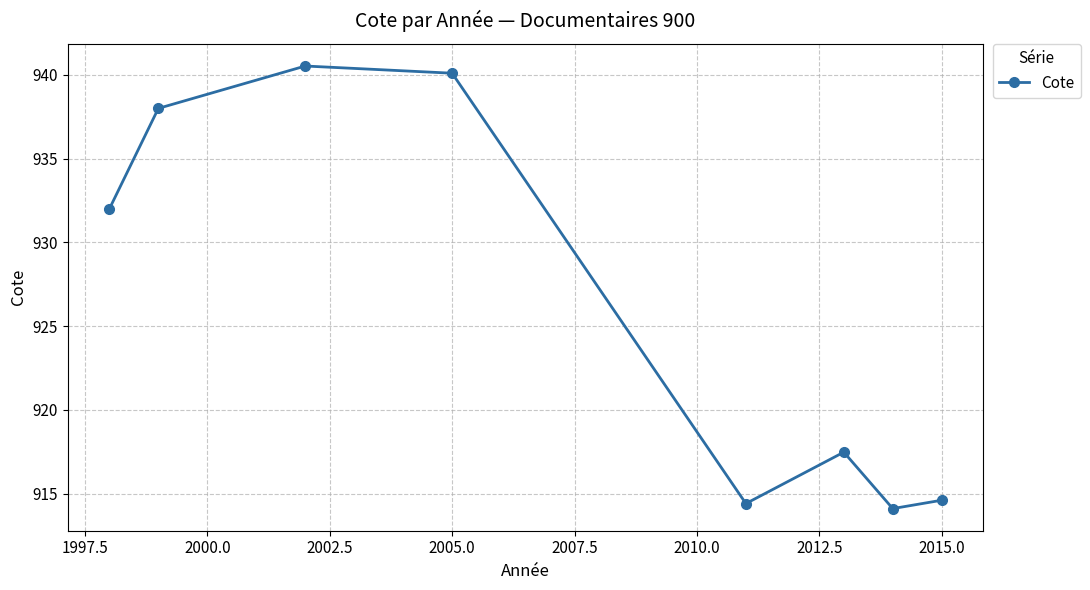

What is the value of the 7th point from the left?

914.1